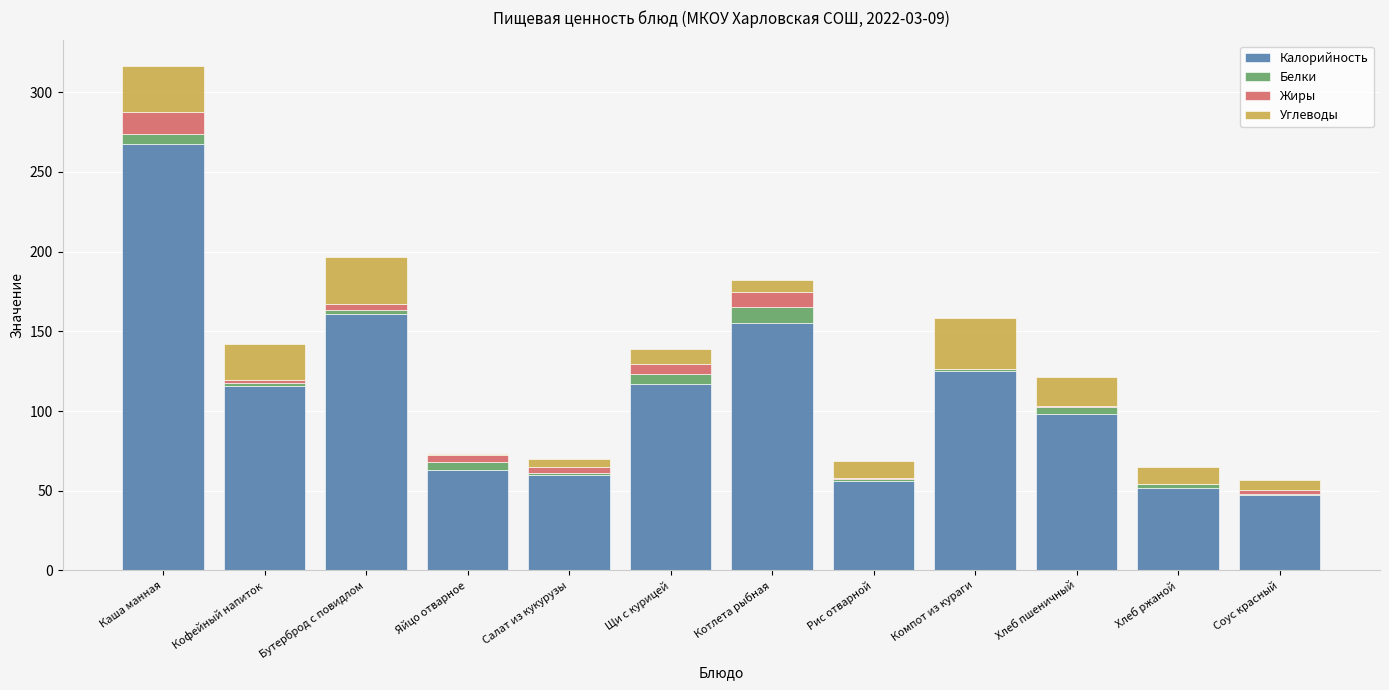

How many distinct data groups are displayed?

4